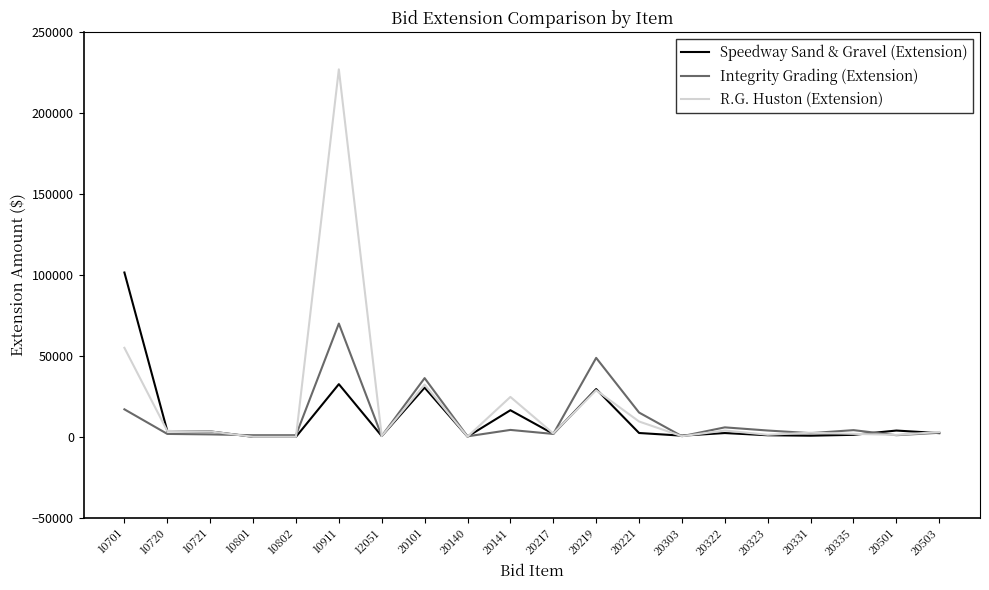

The R.G. Huston (Extension) series shows 308165.5 at 10911. True or false?

False